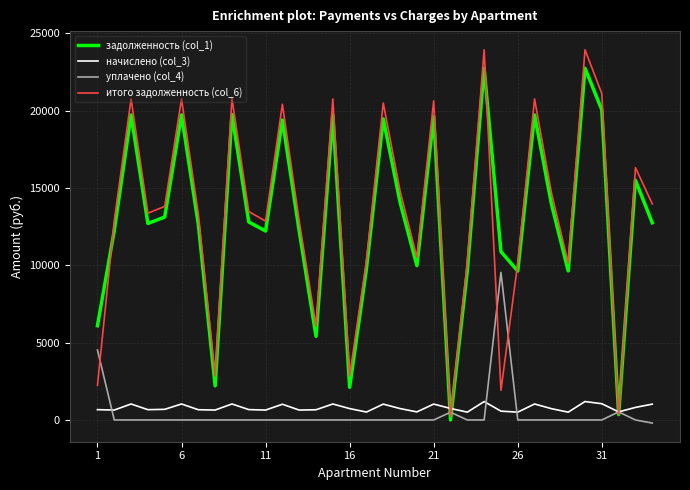

Rank the series by their maximum value, from highest to lowest.

итого задолженность (col_6), задолженность (col_1), уплачено (col_4), начислено (col_3)